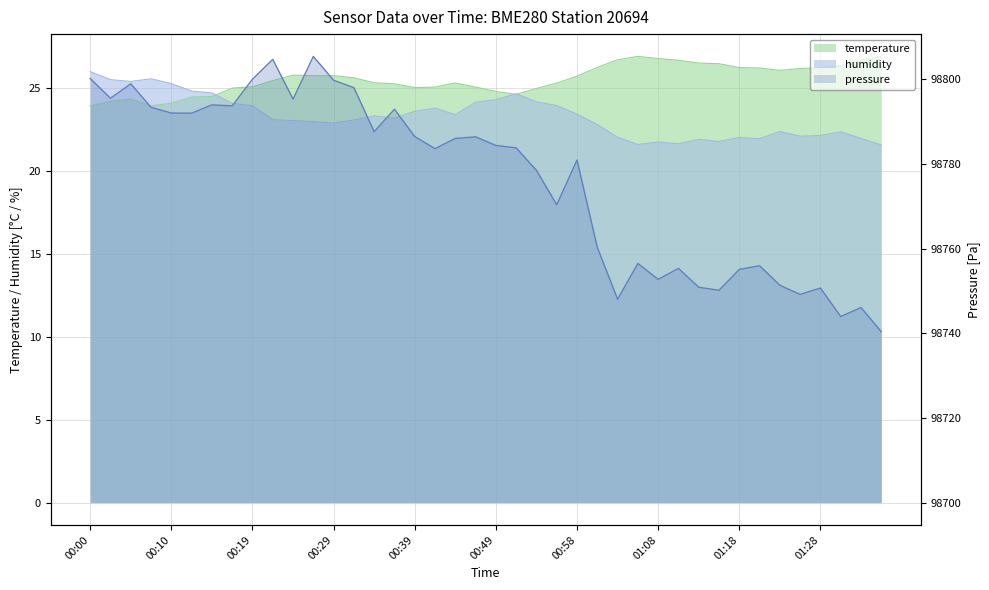

What is the label of the 14th point from the left?

00:32